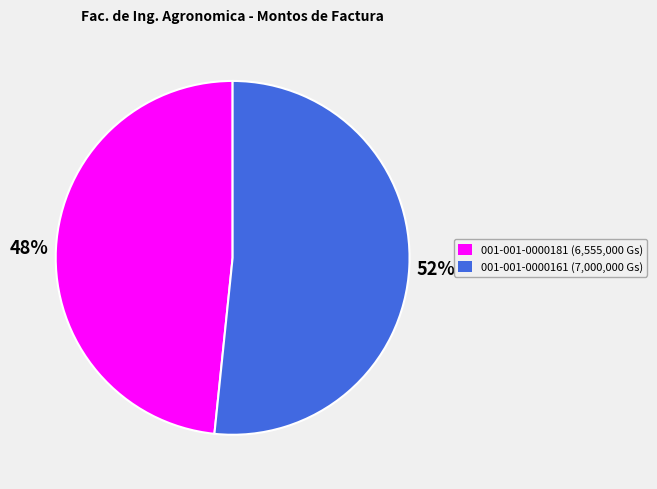

Is there a majority slice in this chart?

Yes